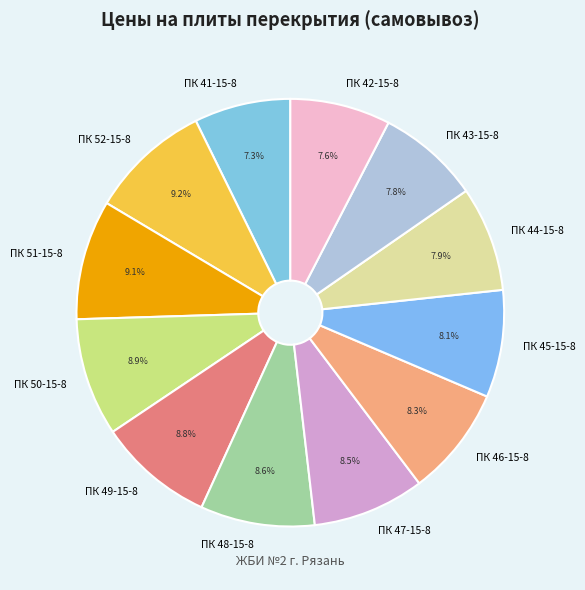

Count the number of slices in the pie.

12